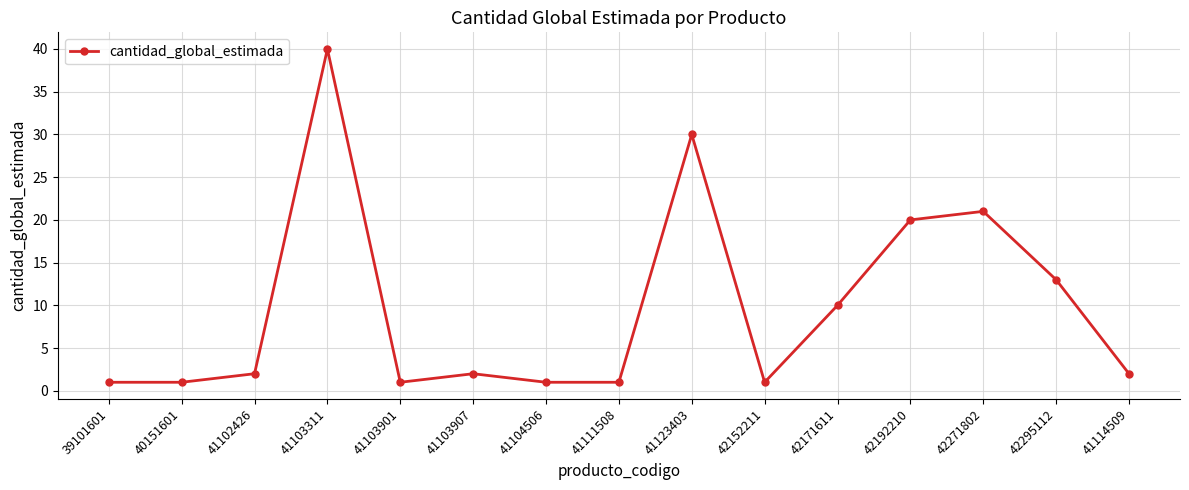

The value at 40151601 is 1. True or false?

True